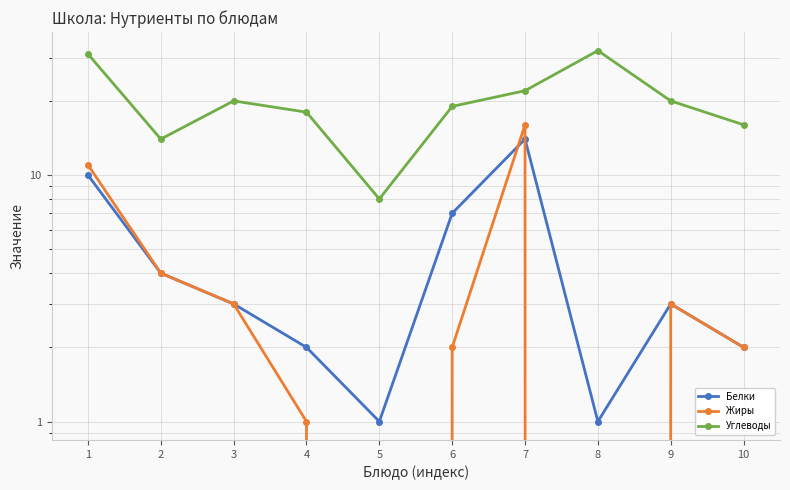

Reading left to right, transcribe all the data shown in this chart.

Белки: 1=10	2=4	3=3	4=2	5=1	6=7	7=14	8=1	9=3	10=2
Жиры: 1=11	2=4	3=3	4=1	5=0	6=2	7=16	8=0	9=3	10=2
Углеводы: 1=31	2=14	3=20	4=18	5=8	6=19	7=22	8=32	9=20	10=16